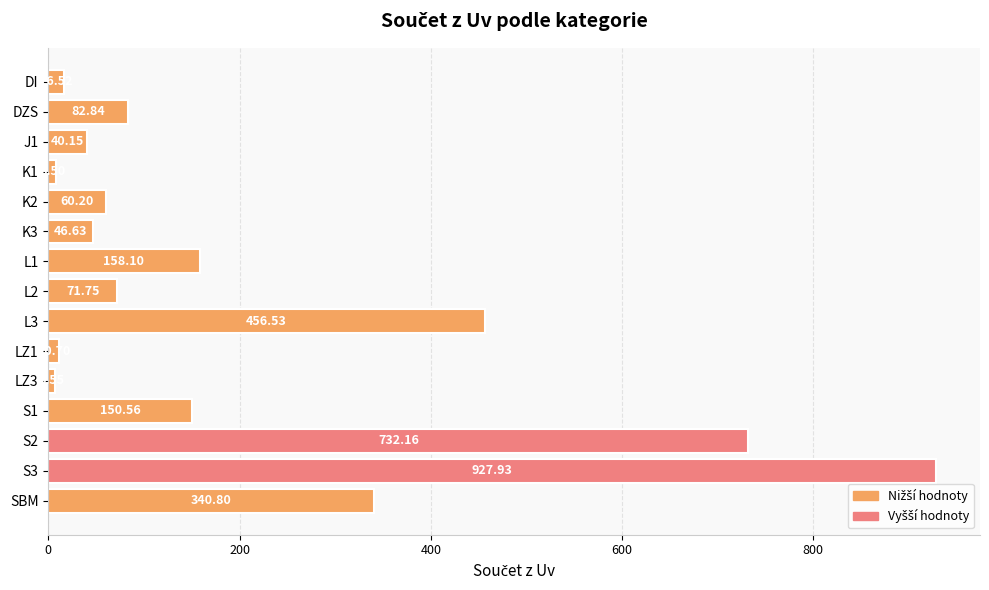

How many categories are shown in the chart?

15